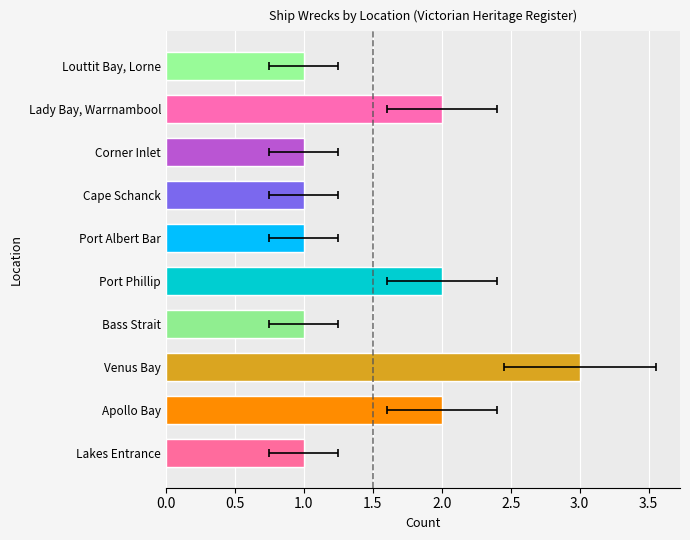

How many bars are there in total?

10